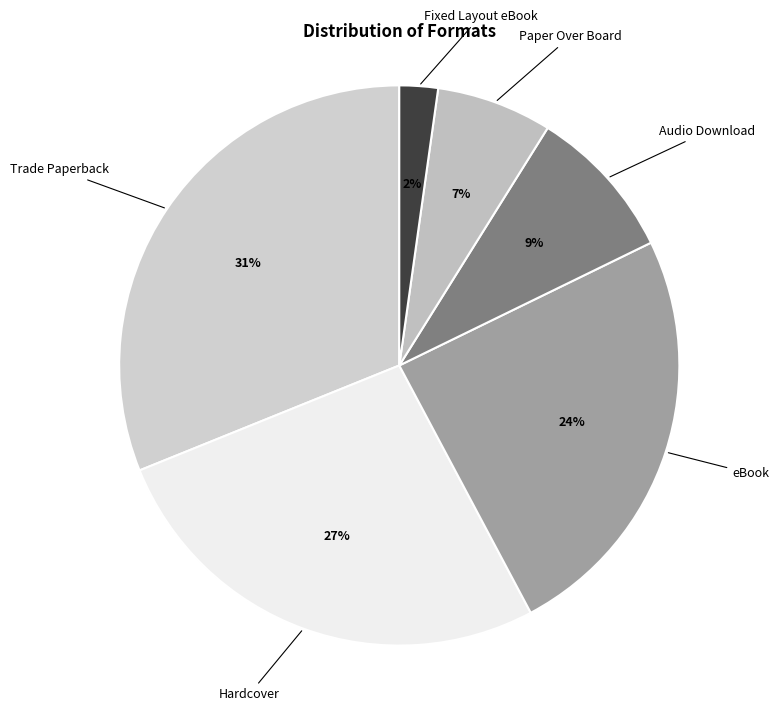

Rank the categories by value from lowest to highest.

Fixed Layout eBook, Paper Over Board, Audio Download, eBook, Hardcover, Trade Paperback